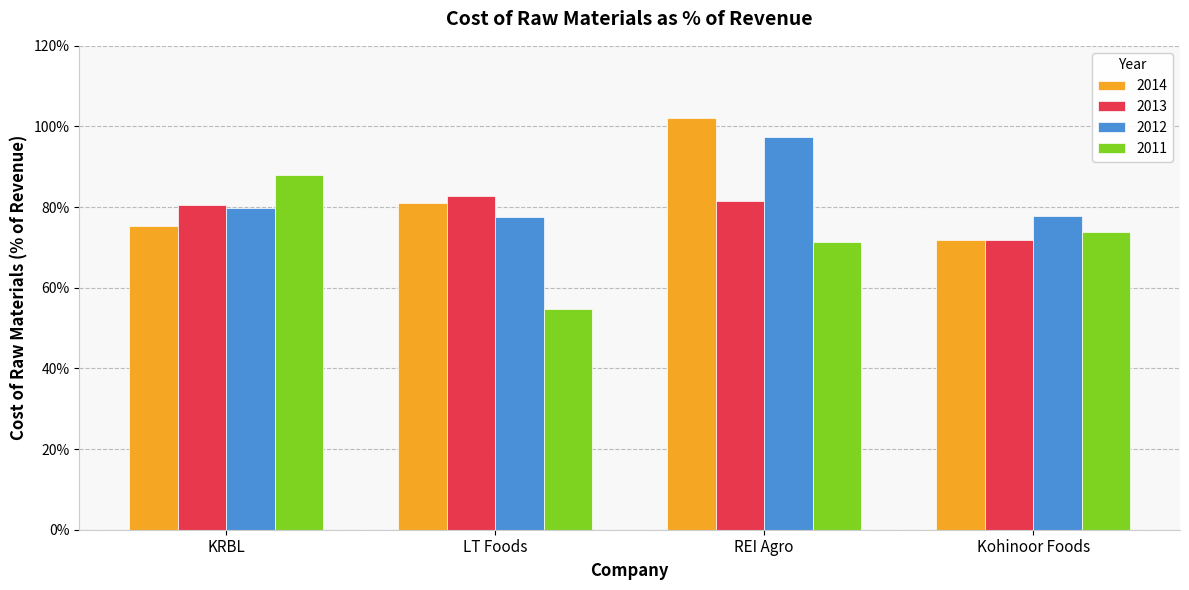

What are all the series names shown in the legend?

2014, 2013, 2012, 2011